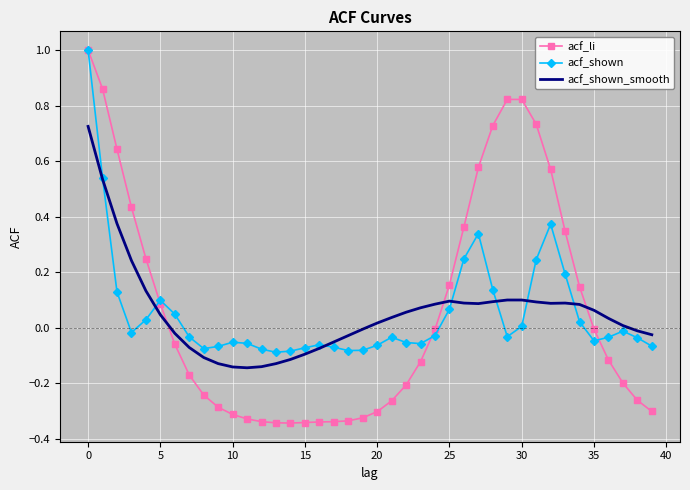

What is the maximum value shown in the chart?

1.0